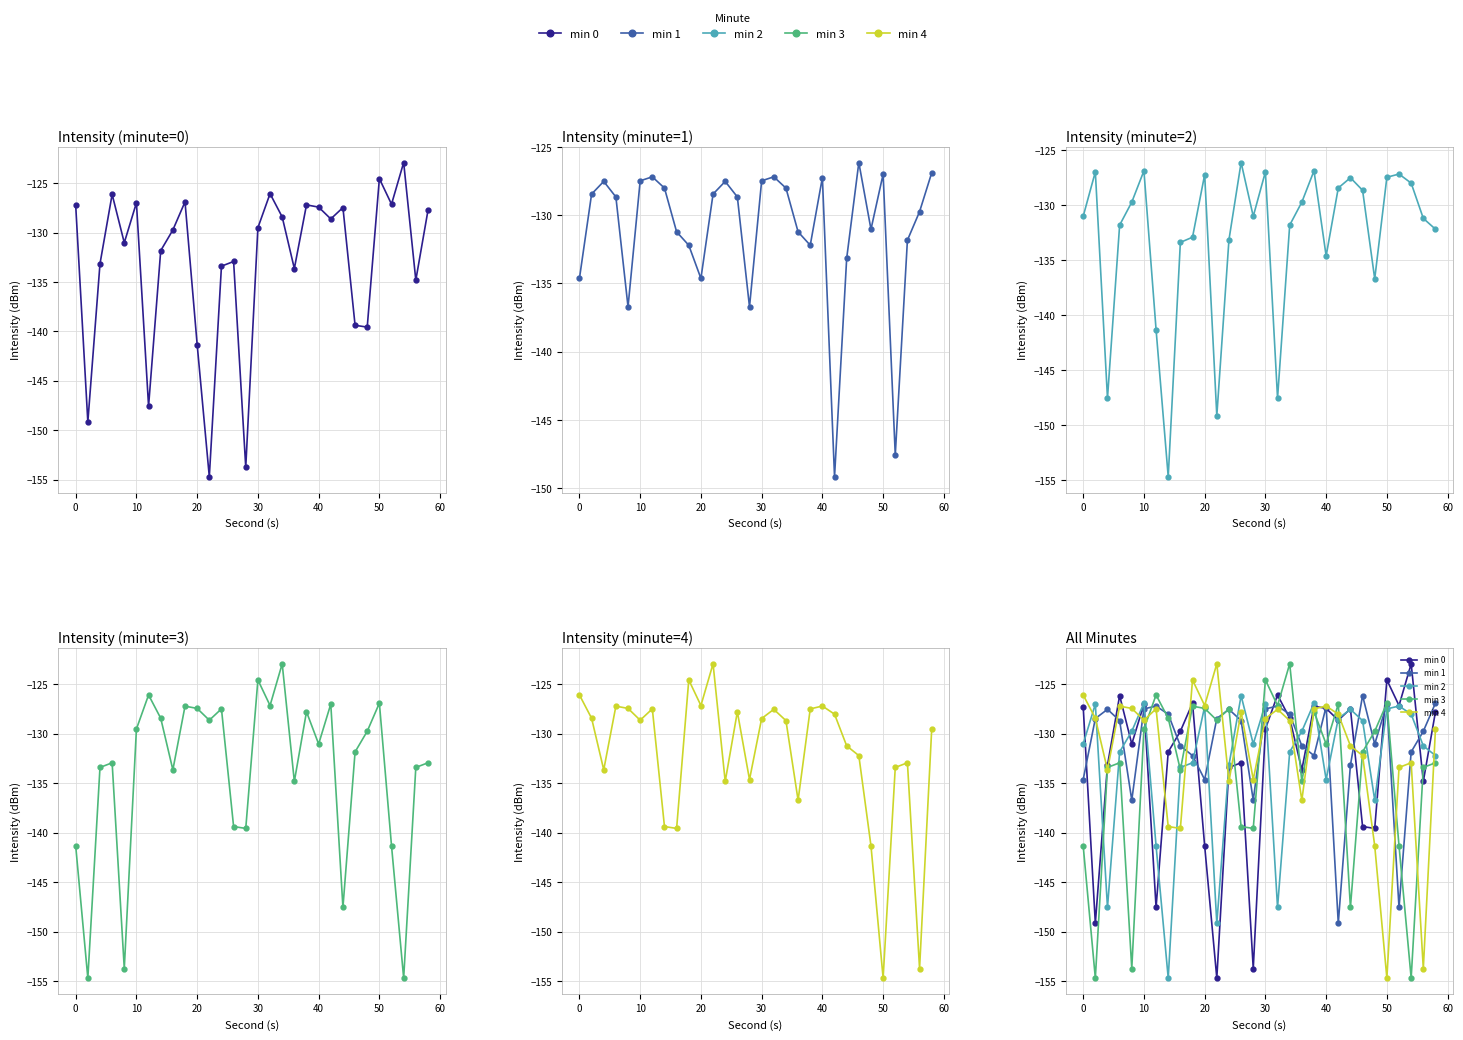

What is the difference between the maximum and minimum values in the min 2 series?

28.6